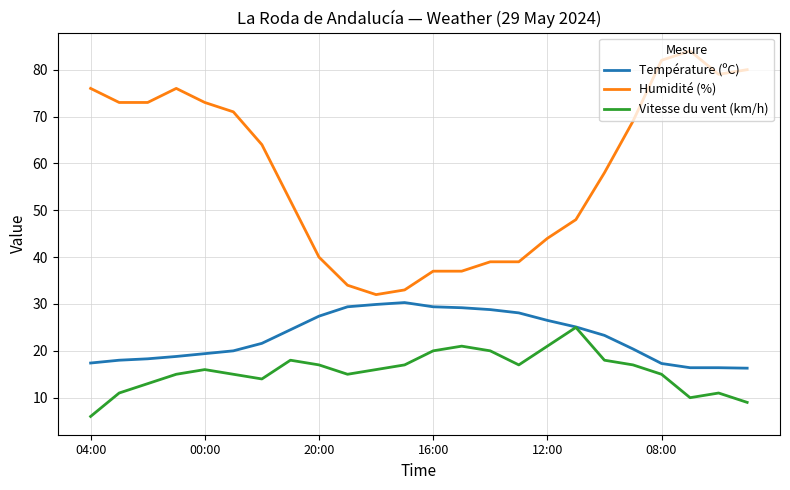

What is the smallest value displayed?

6.0